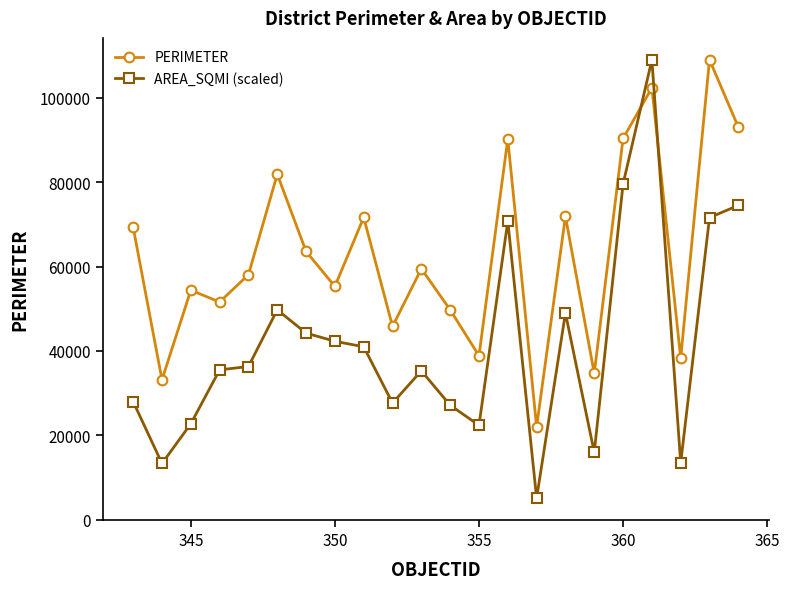

What is the lowest value of the PERIMETER series?

21988.9